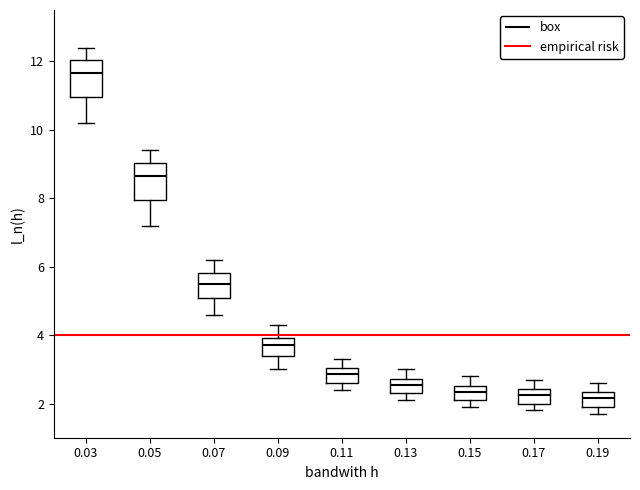

Where does the median line of the box at x = 0.17 sit on the y-axis? The values are not printed on the chart, so give them approximately, as read against the axis.

2.2